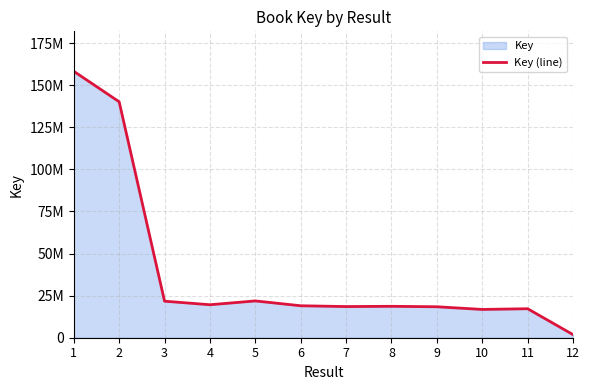

Reading left to right, list all the values displayed in this chart.

158212464	140111998	21699752	19586122	21850646	18983558	18505706	18652511	18387279	16795879	17218090	1851516